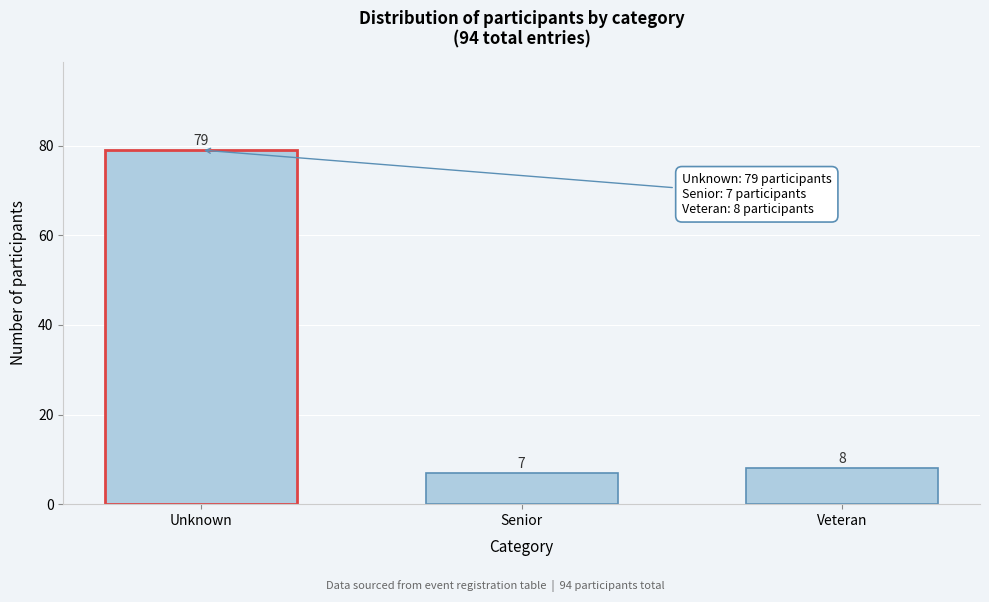

Reading right to left, transcribe all the data shown in this chart.

8	7	79